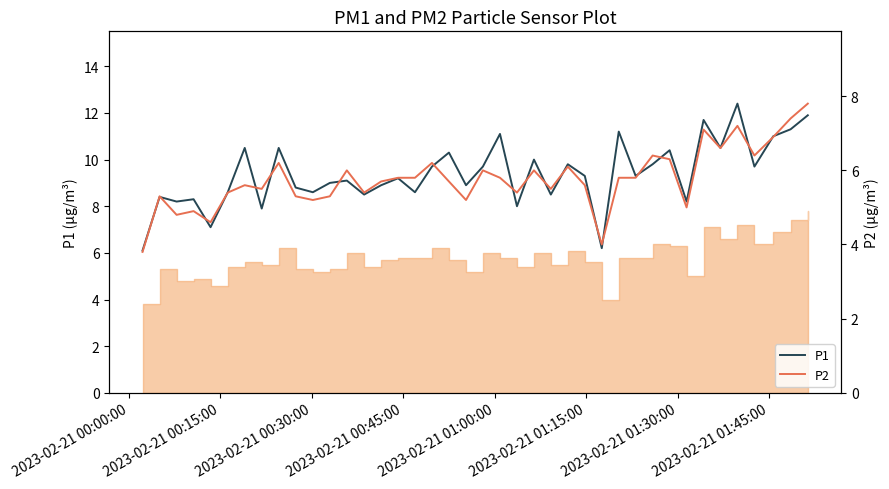

What is the lowest value of the P1 series?

6.1